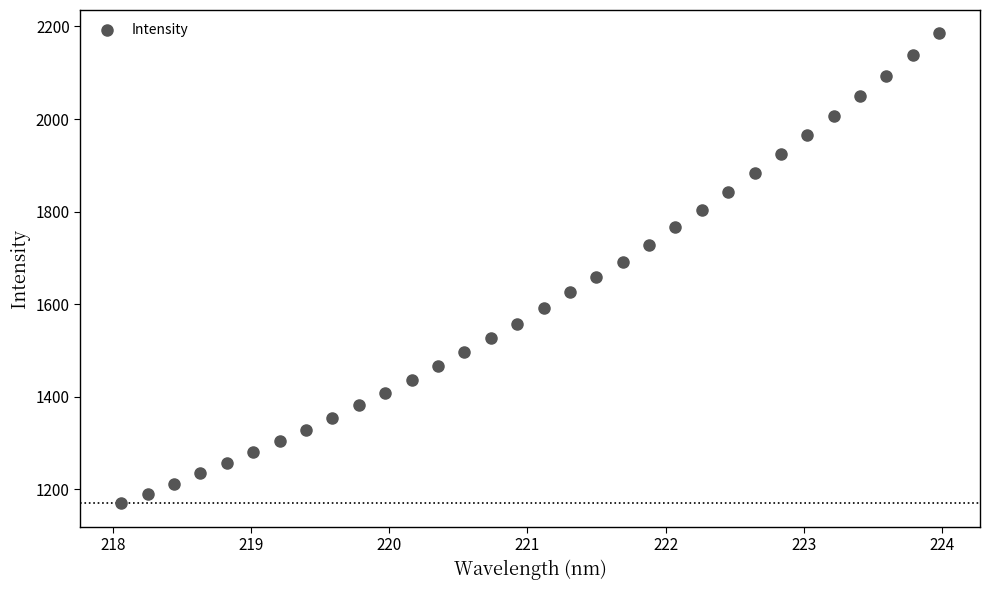

What is the range of Y values (max minus min)?

1014.3